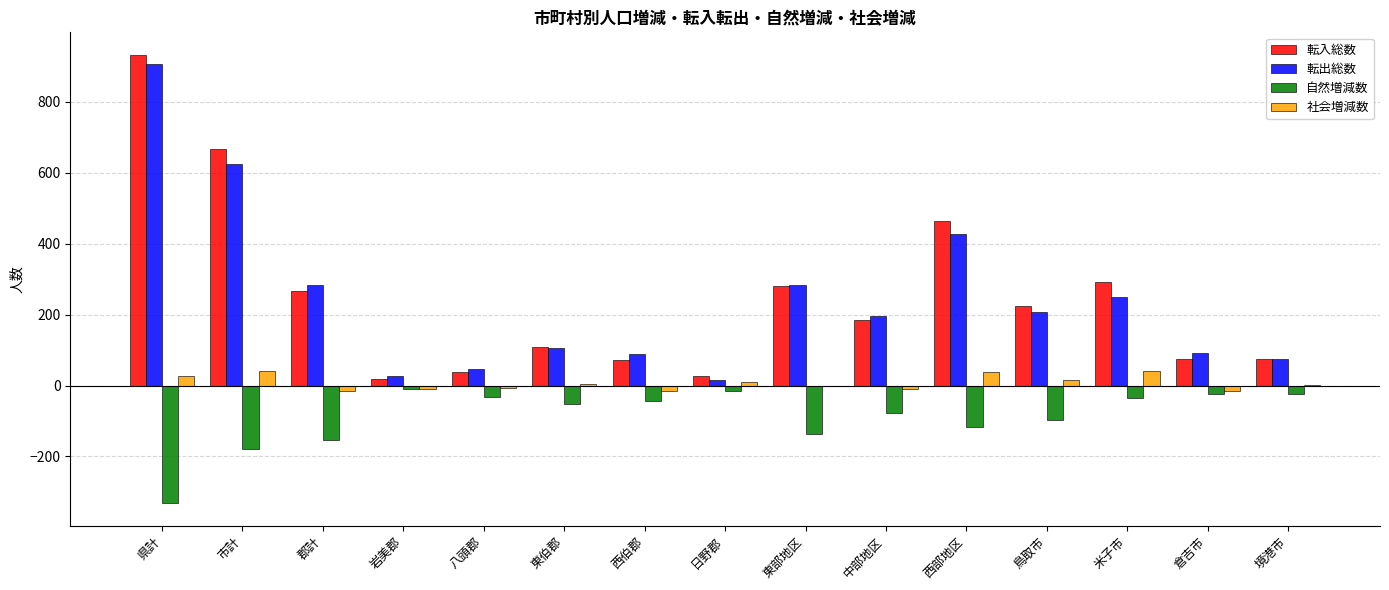

What is the greatest value displayed?

933